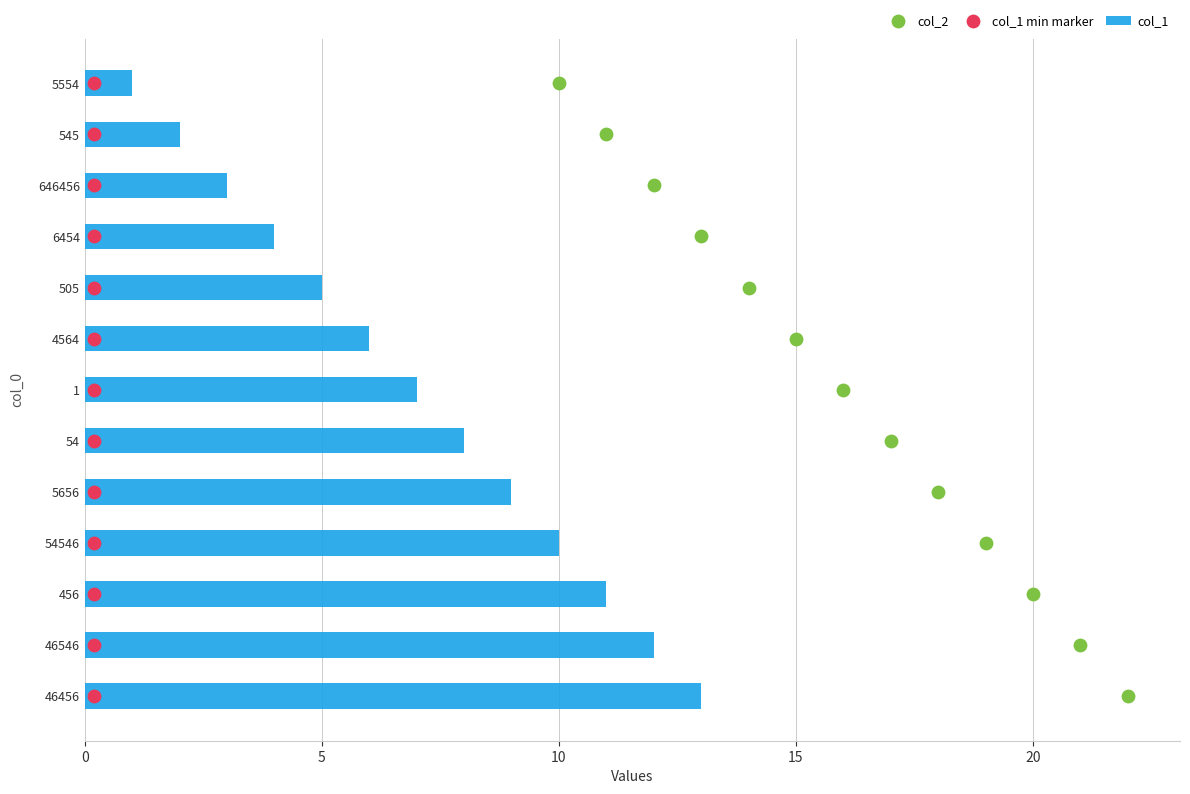

The value of col_1 at 505 is 2. True or false?

False